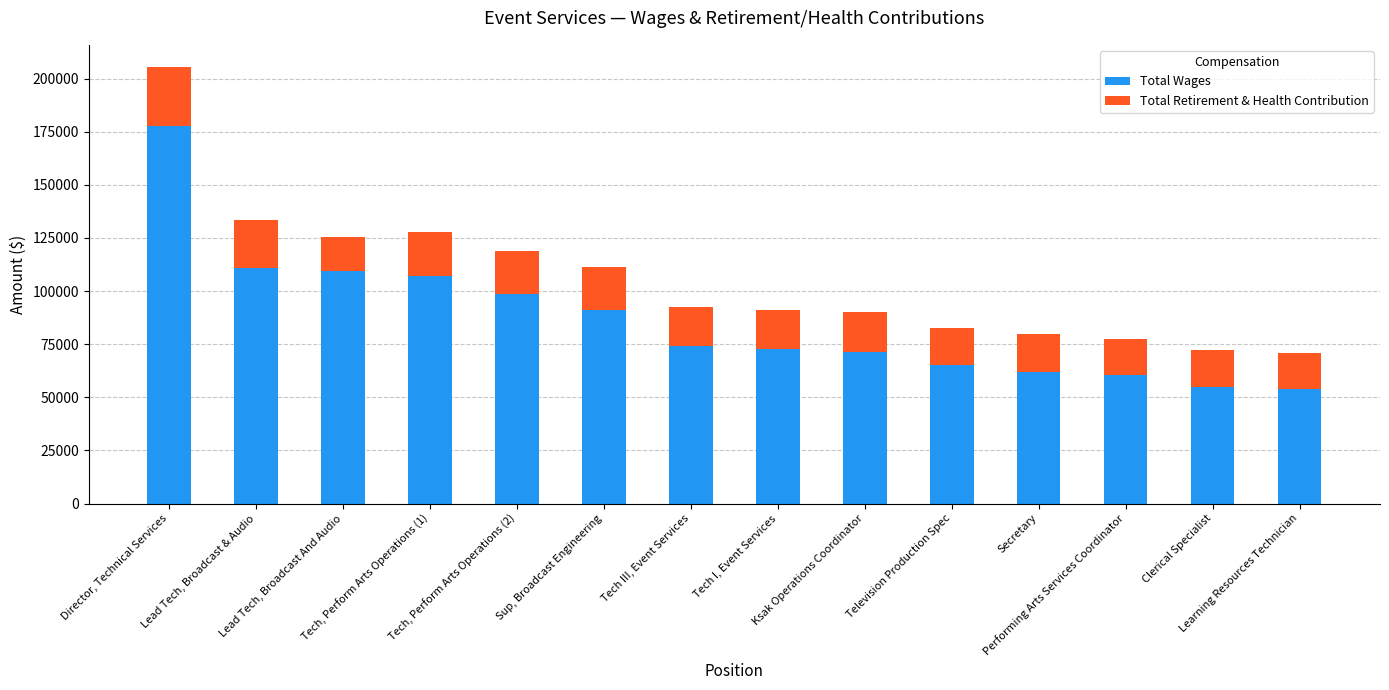

What is the value of the Total Wages bar at the 14th from the left?

53894